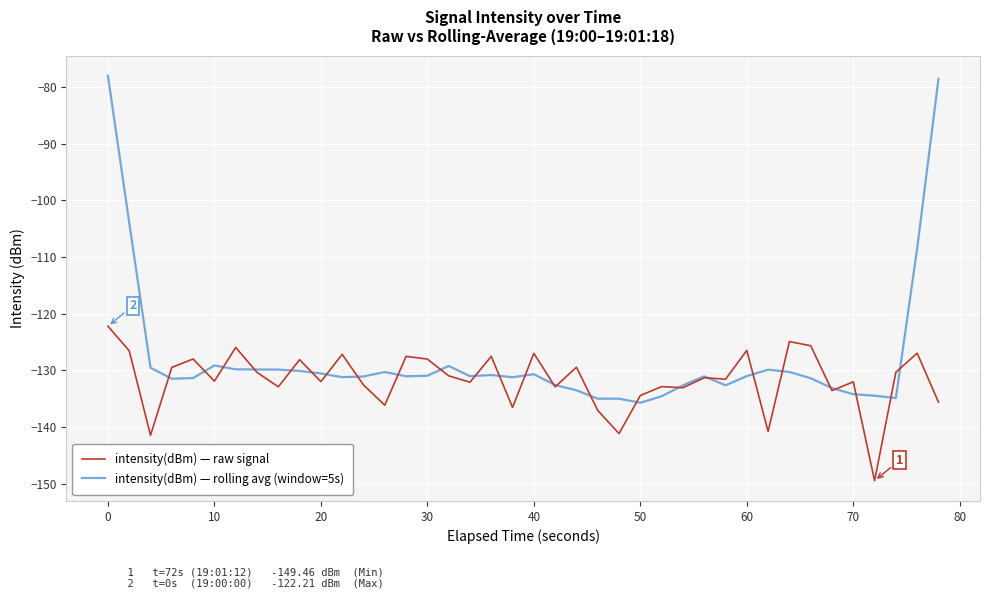

List the series in order of their peak value, highest first.

intensity(dBm) — rolling avg (window=5s), intensity(dBm) — raw signal